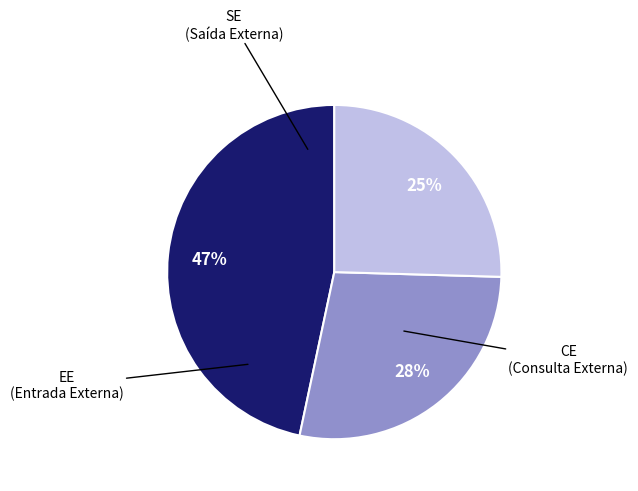

Between EE and CE, which is larger?

CE